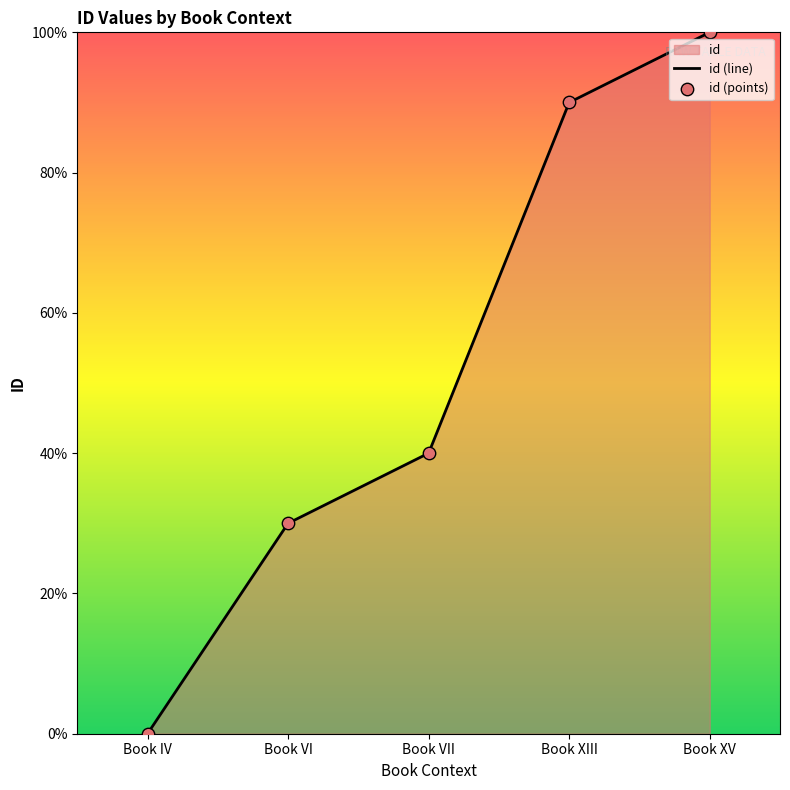

At how many categories does at least one series exceed 3?

4